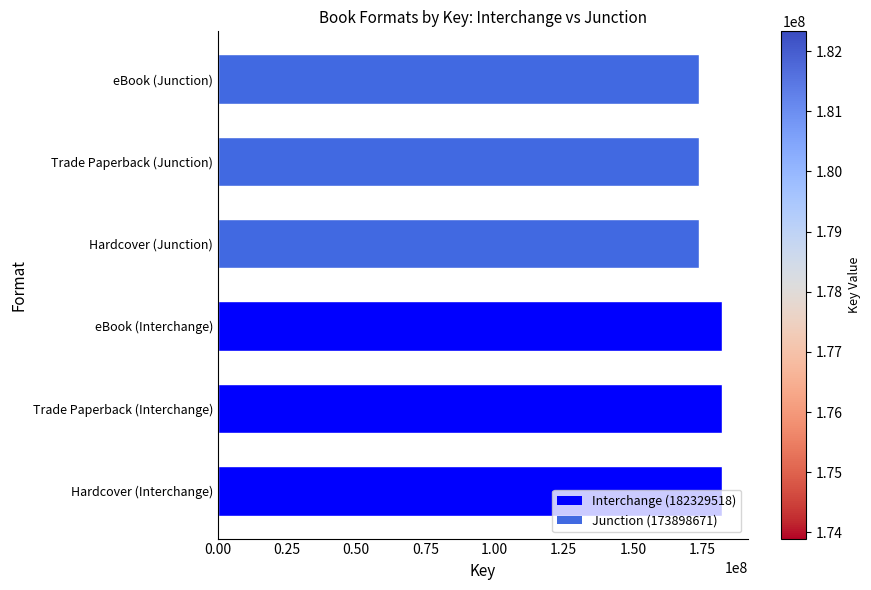

How many values are between 173898671 and 182329518?

6